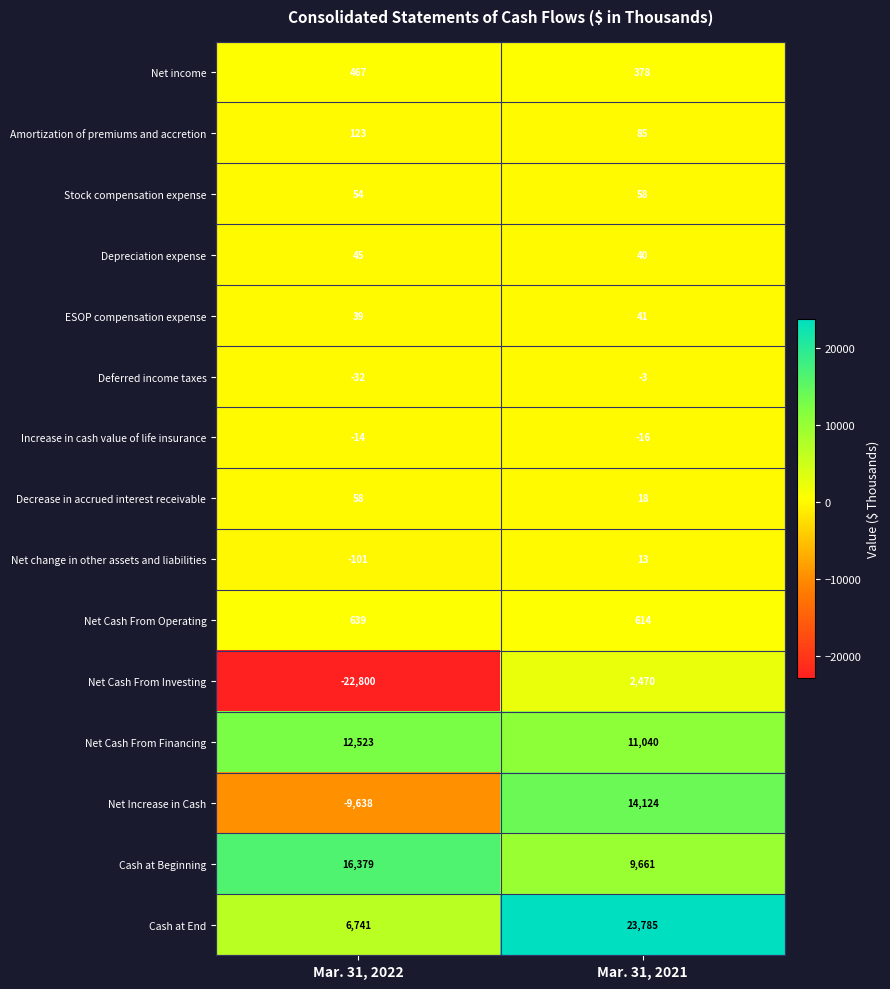

What is the difference between the highest and lowest values at Mar. 31, 2022?

39179